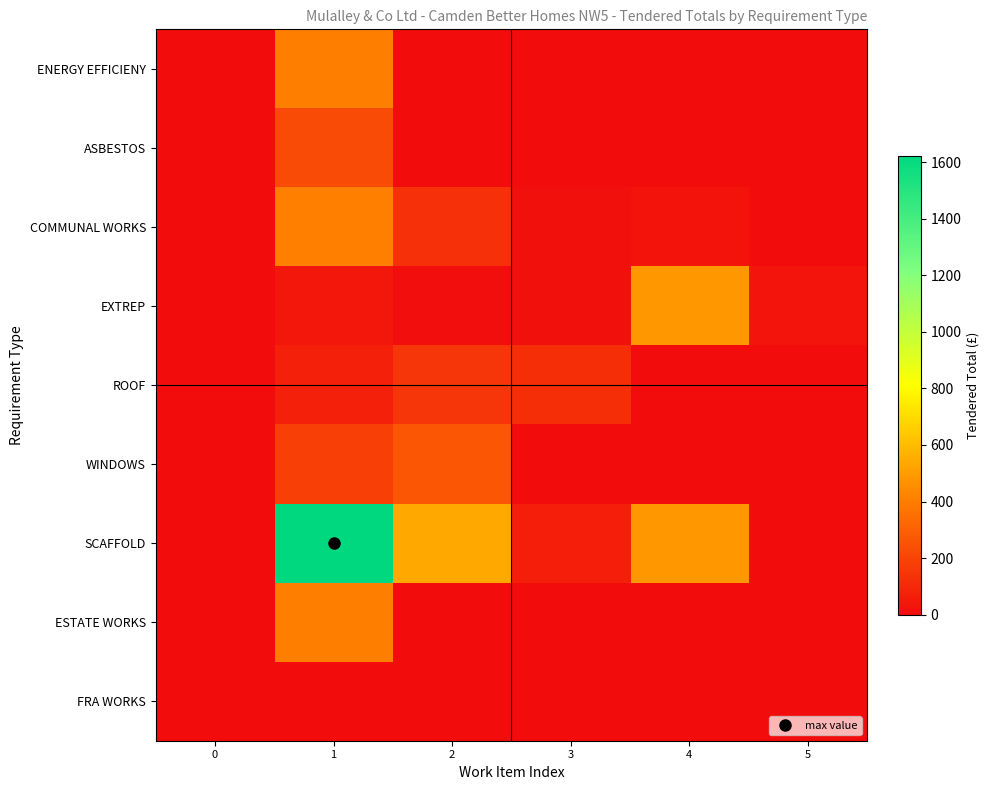

Which series has the largest range (max minus min)?

SCAFFOLD